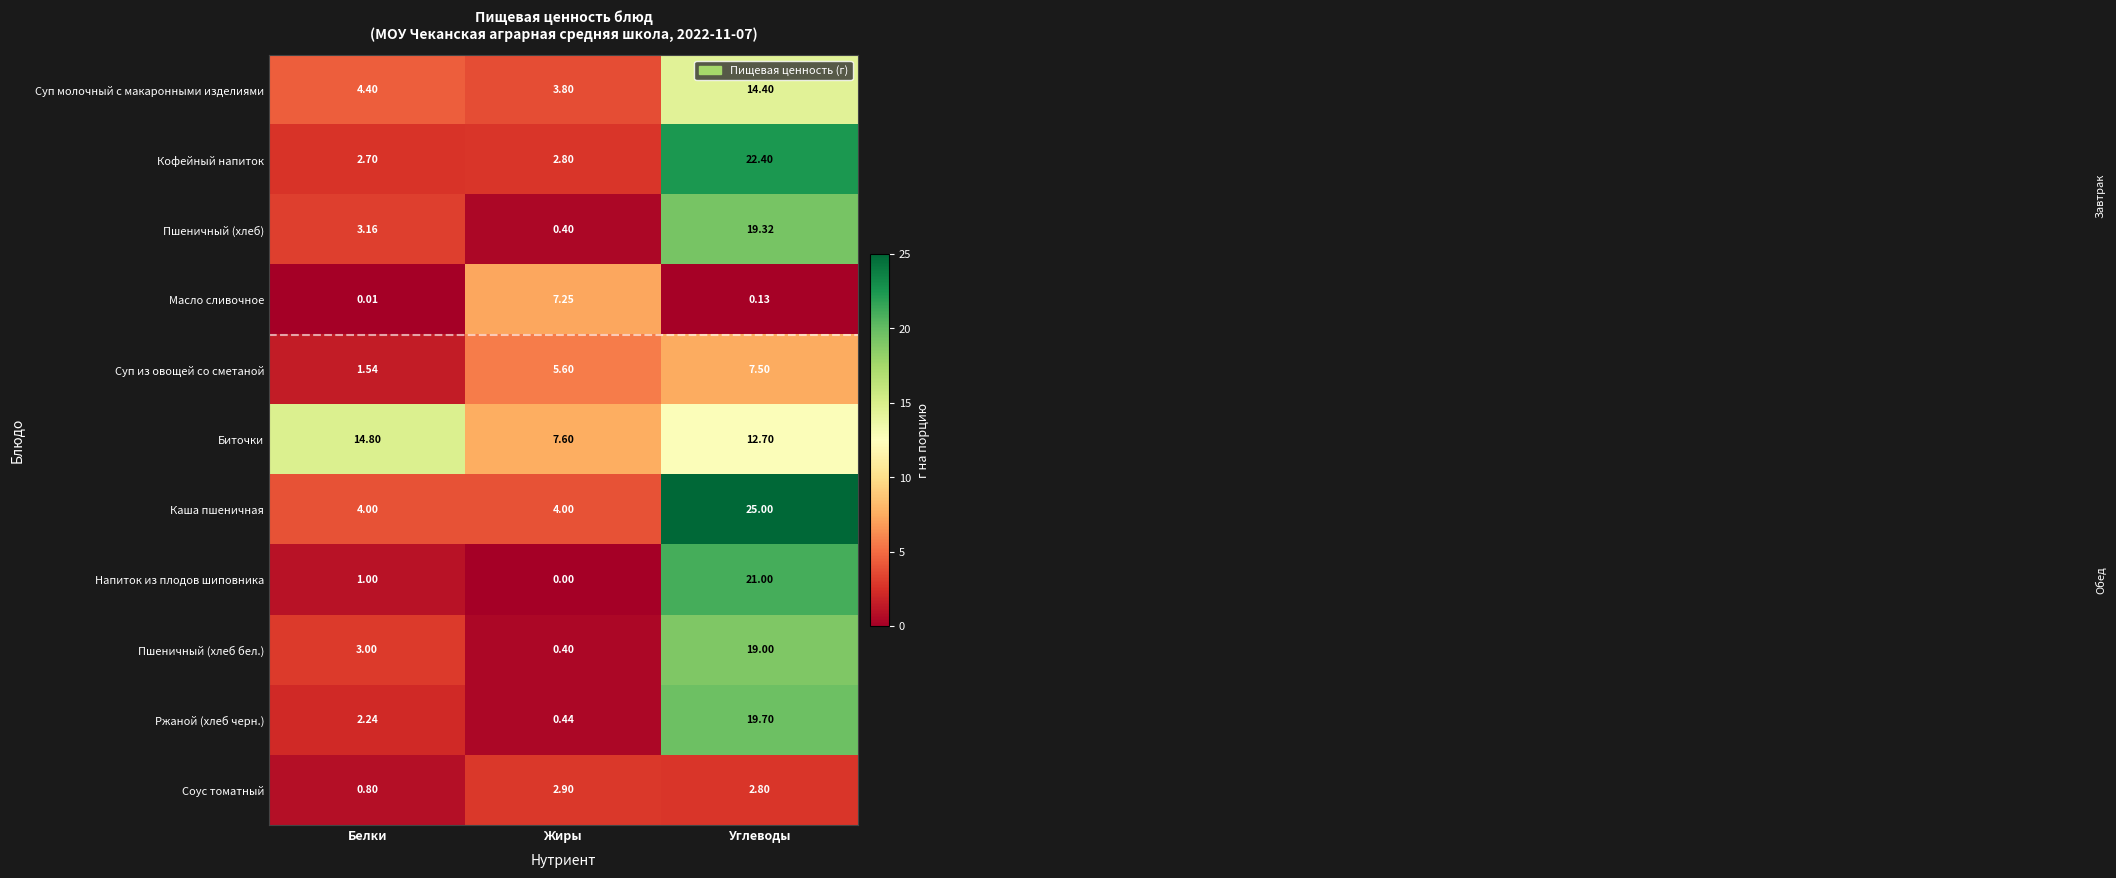

At how many categories does at least one series exceed 14?

2